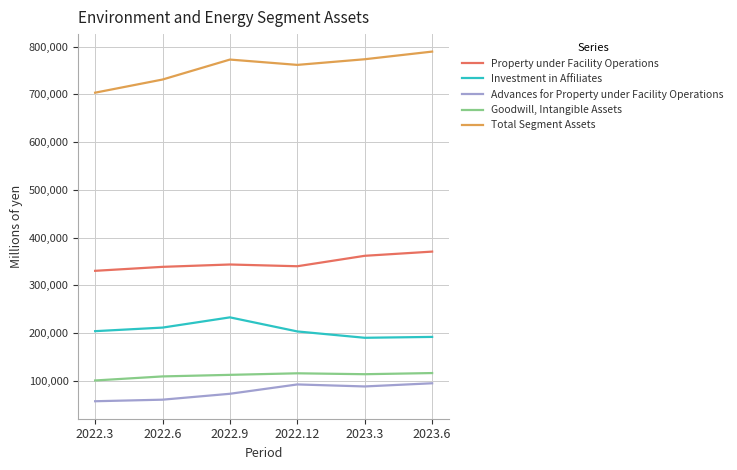

Between 2022.3 and 2022.12, which series saw the biggest shift?

Total Segment Assets